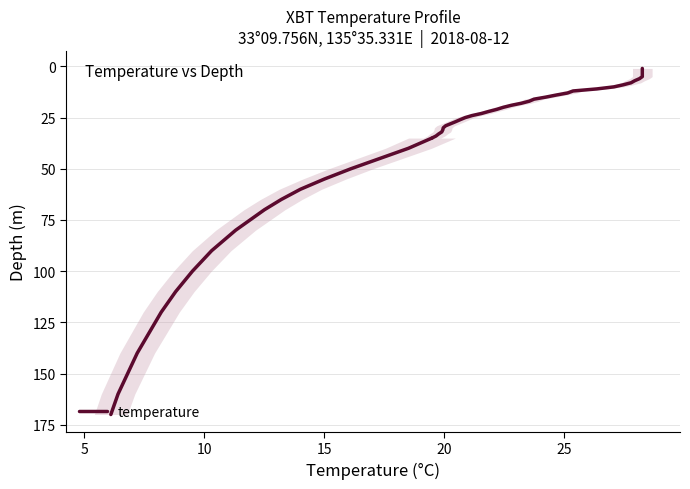

The value at 32 is 49. True or false?

False